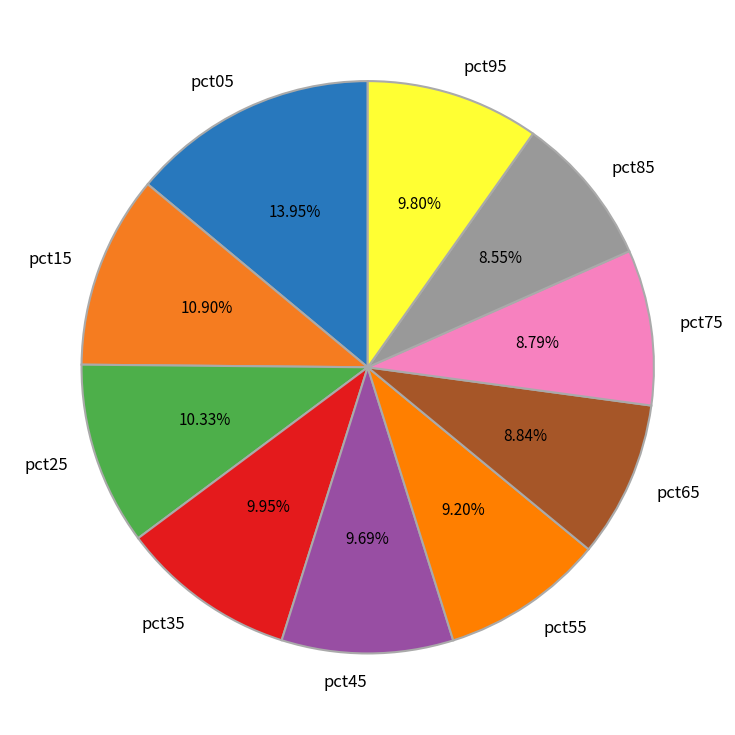

Which category has the biggest portion of the pie?

pct05